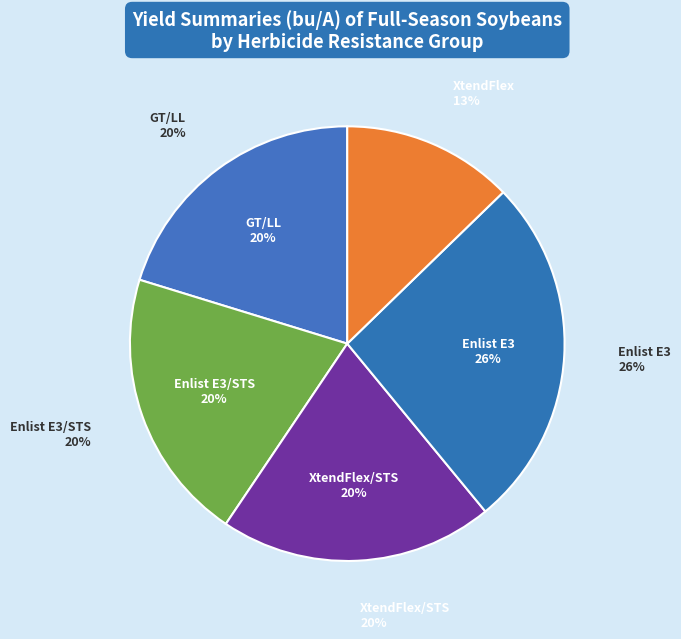

Is Enlist E3 the majority of the pie?

No